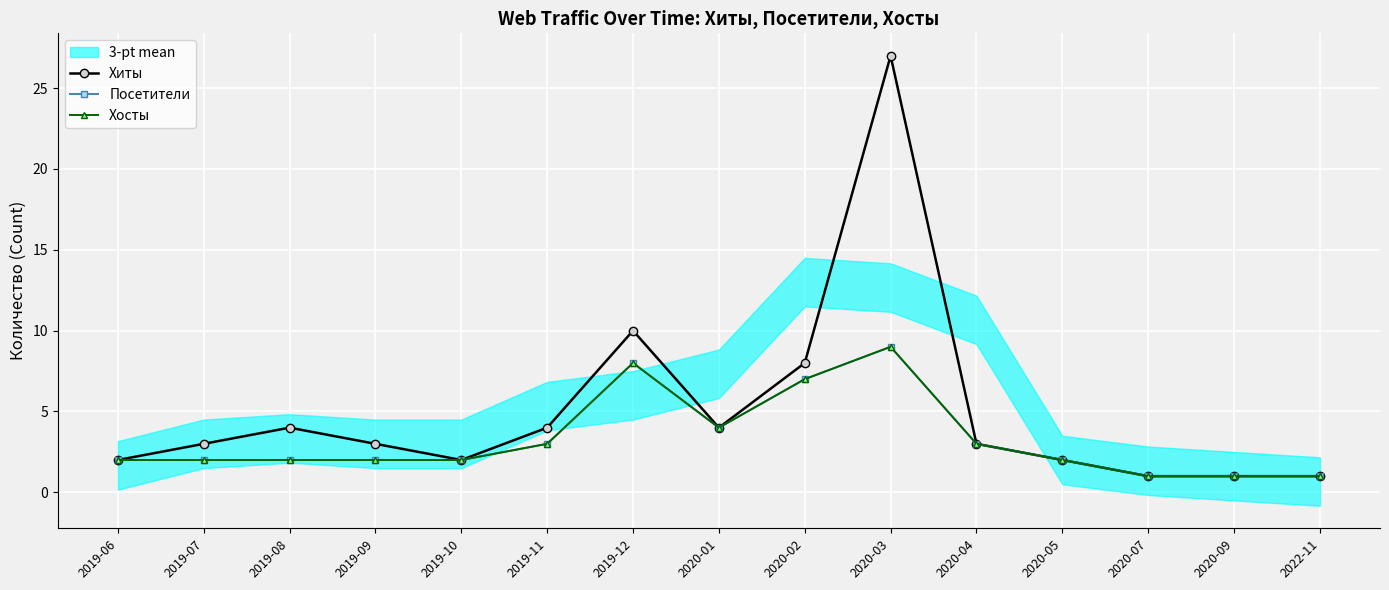

What is the sum of the Посетители values at 2019-10 and 2020-09?

3